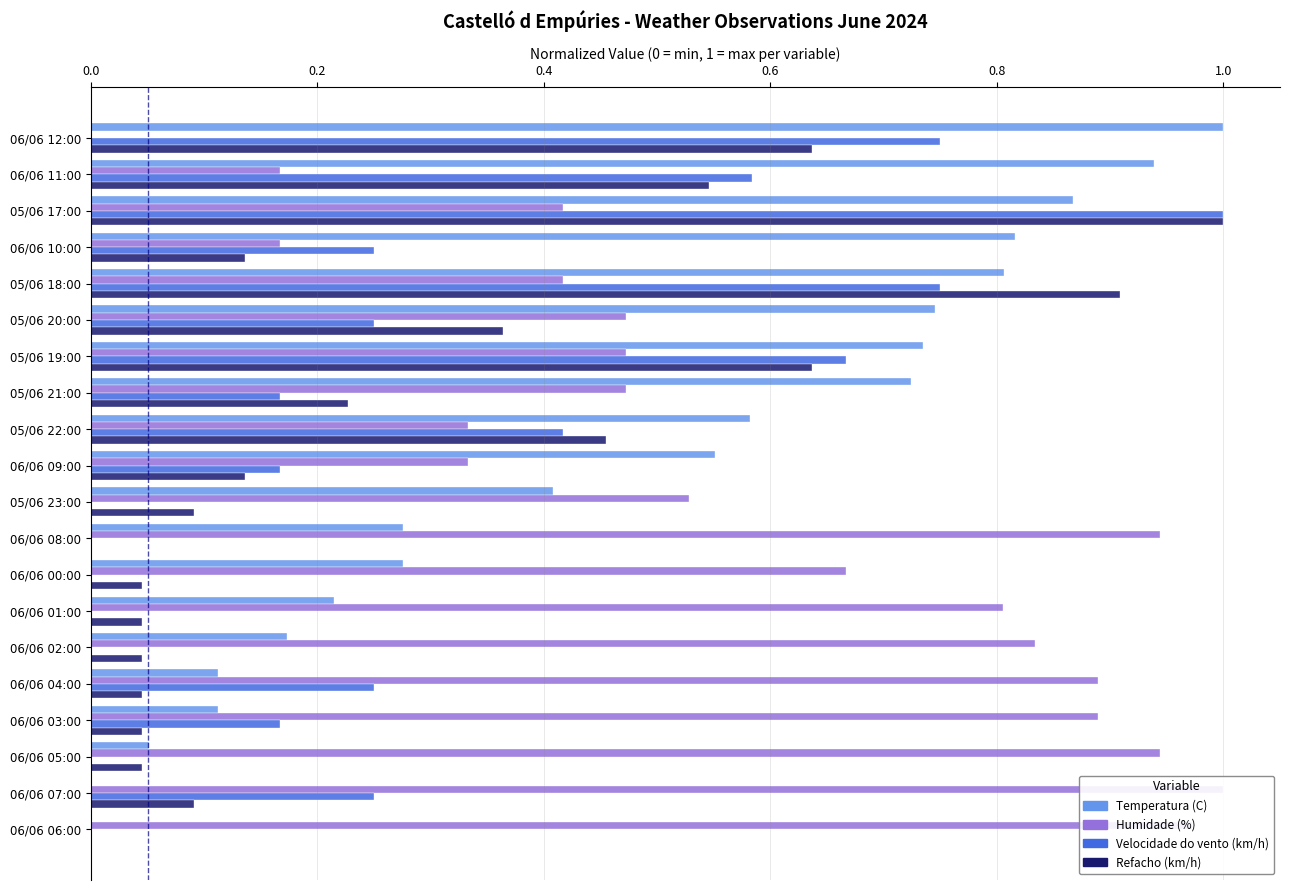

What are all the series names shown in the legend?

Temperatura (C), Humidade (%), Velocidade do vento (km/h), Refacho (km/h)